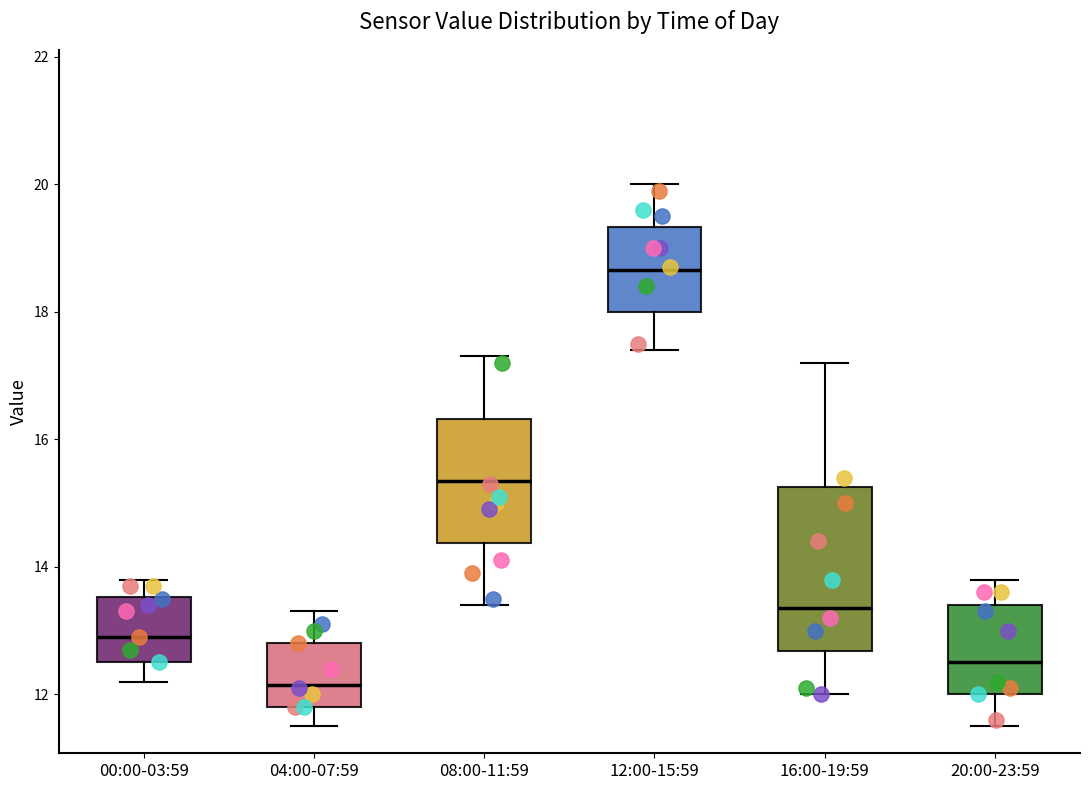

Which box is the tallest, from its lower edge to its upper edge?

16:00-19:59